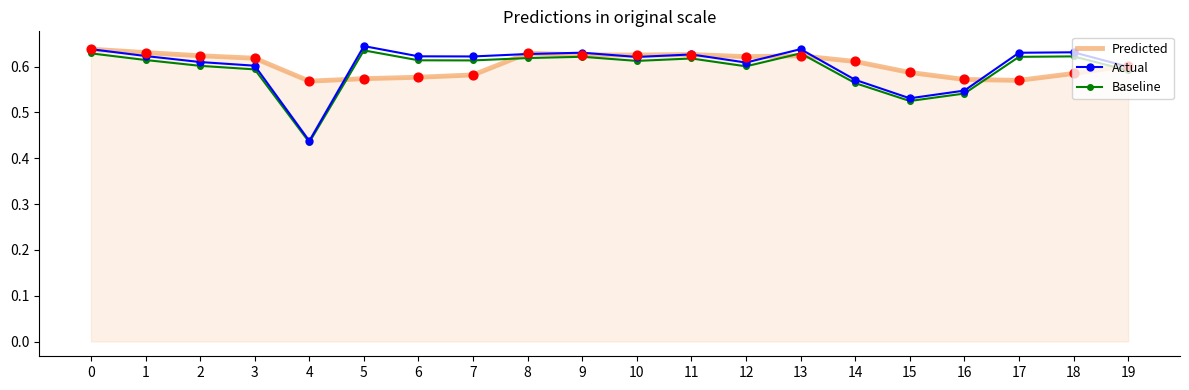

Which series changed the most between 4 and 17?

Actual